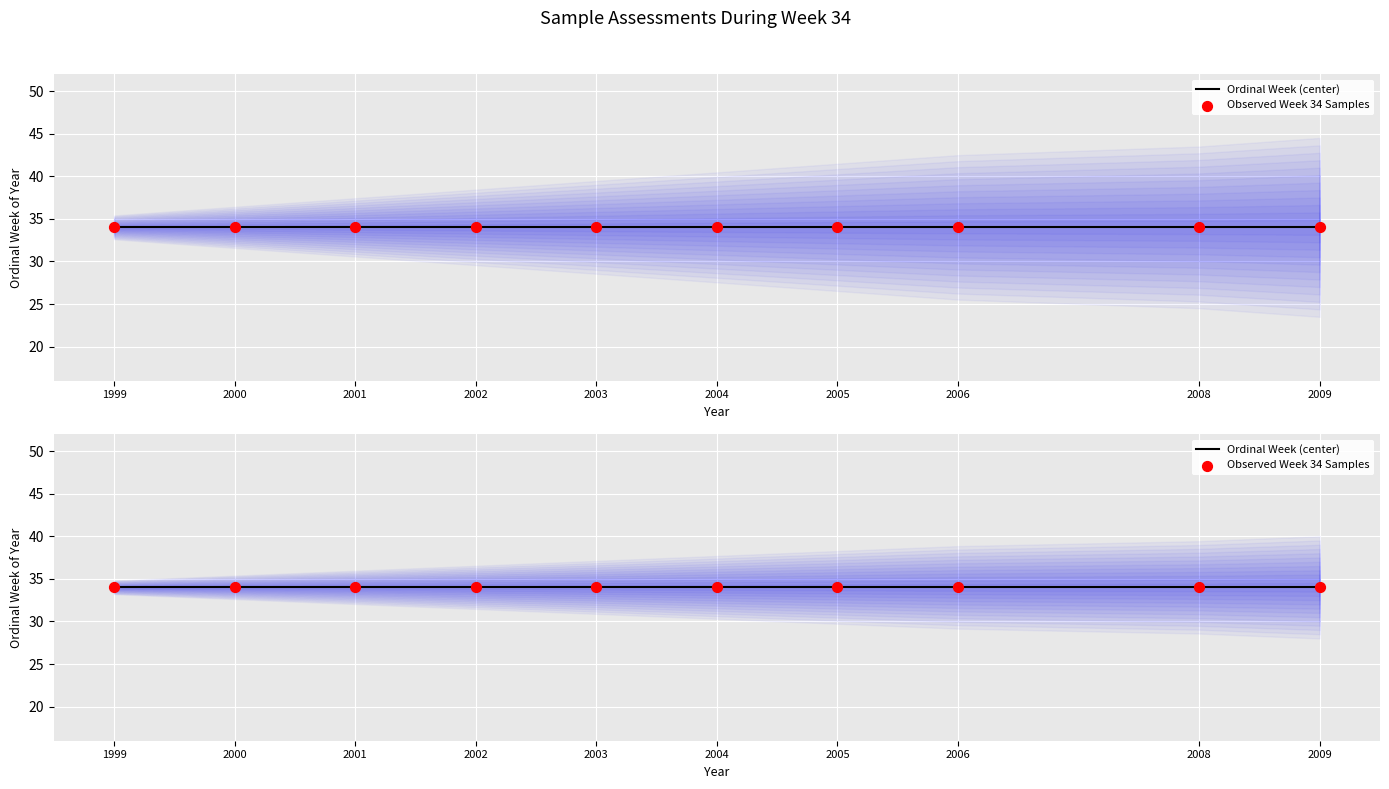

Approximately how many times larger is the value at 2003 compared to 2005?

1.0